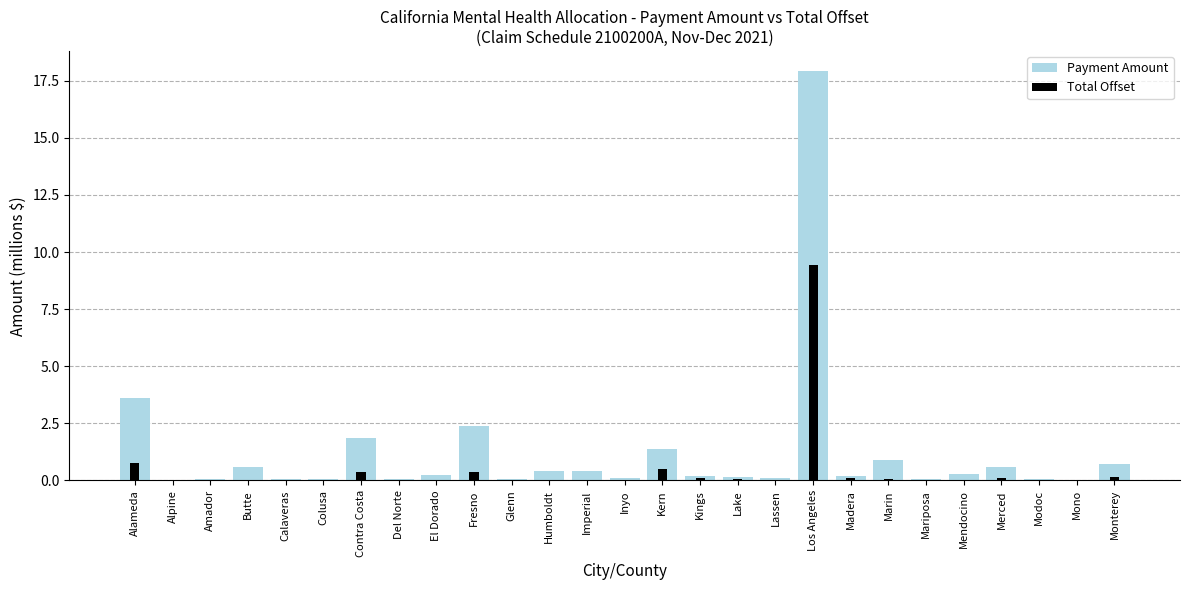

Between Butte and Madera, which is larger?

Butte